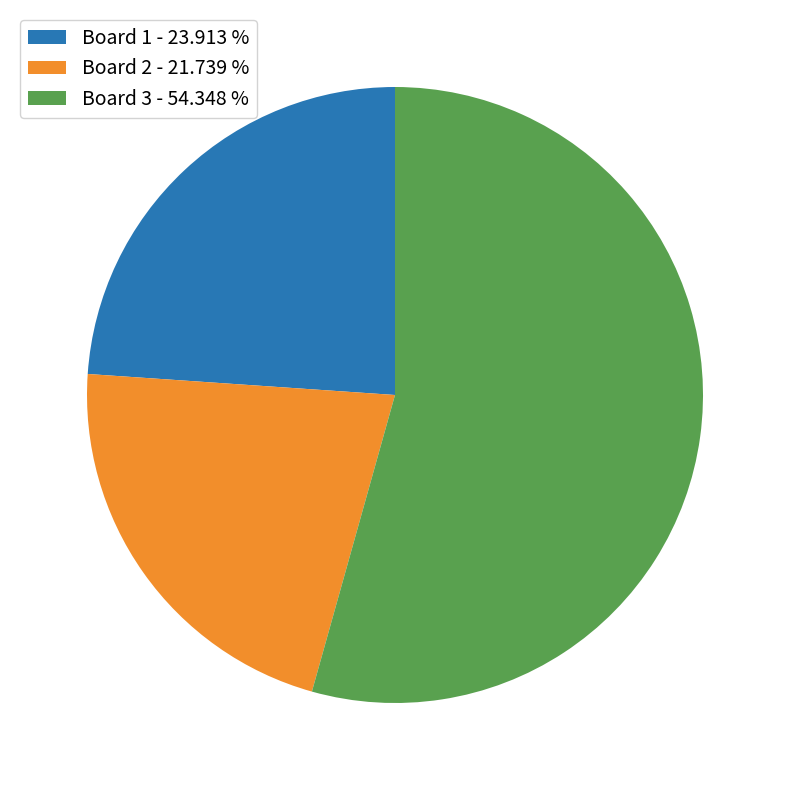

Rank the categories by value from highest to lowest.

Board 3 - 54.348 %, Board 1 - 23.913 %, Board 2 - 21.739 %